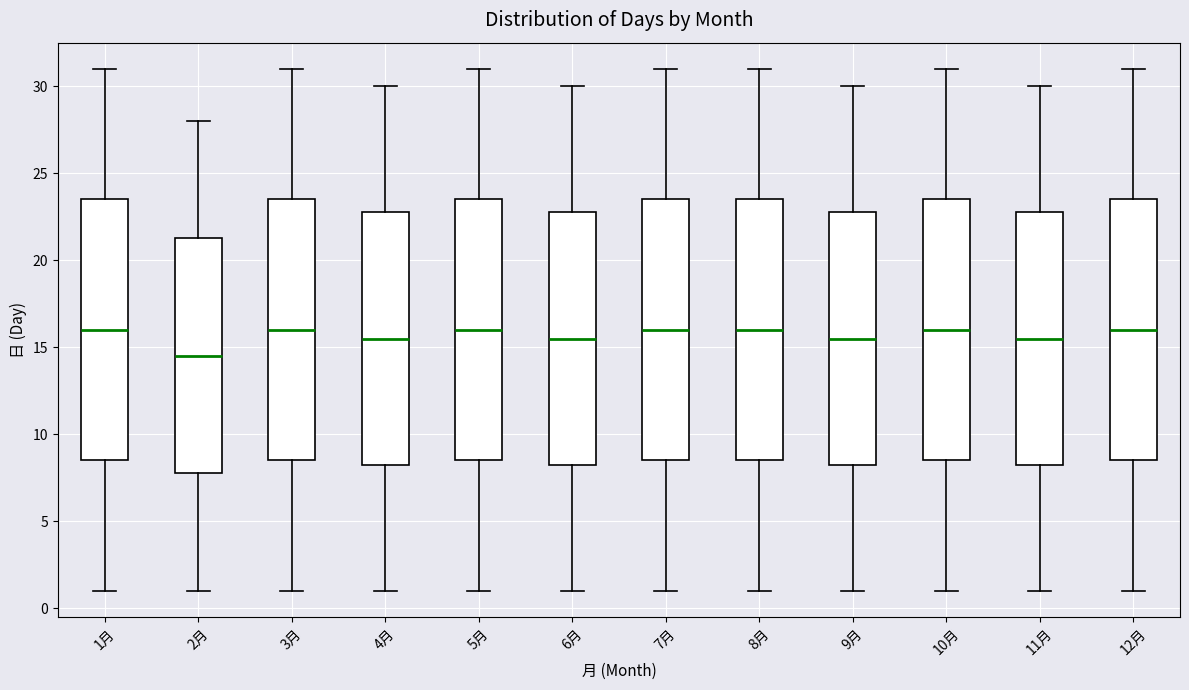

Where is the upper edge of the box for 7月 on the y-axis? The values are not printed on the chart, so give them approximately, as read against the axis.

23.5